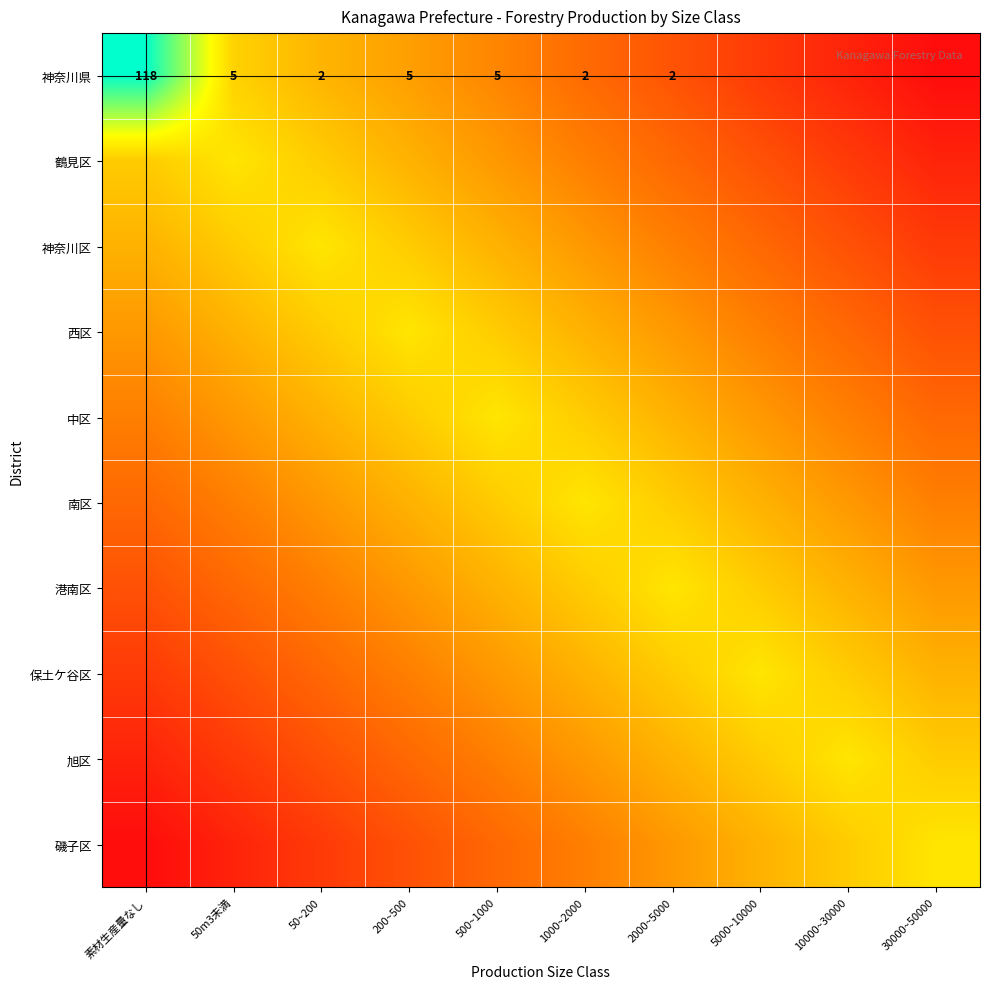

Which category has the lowest value in the 磯子区 series?

素材生産量なし